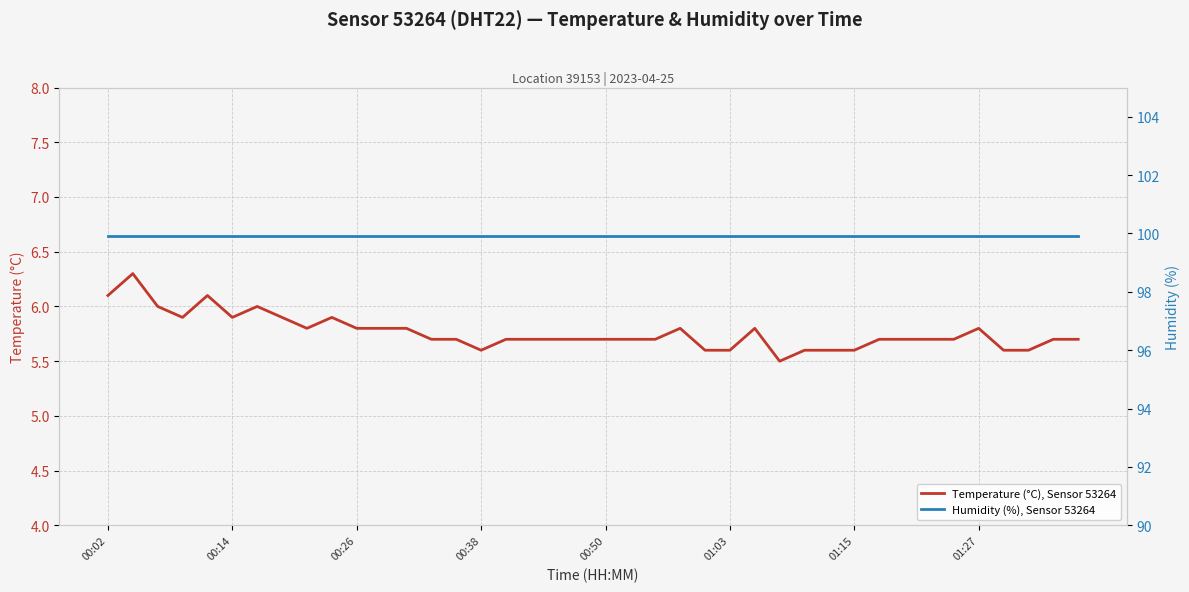

True or false: Humidity (%), Sensor 53264 and Temperature (°C), Sensor 53264 intersect in this chart.

False